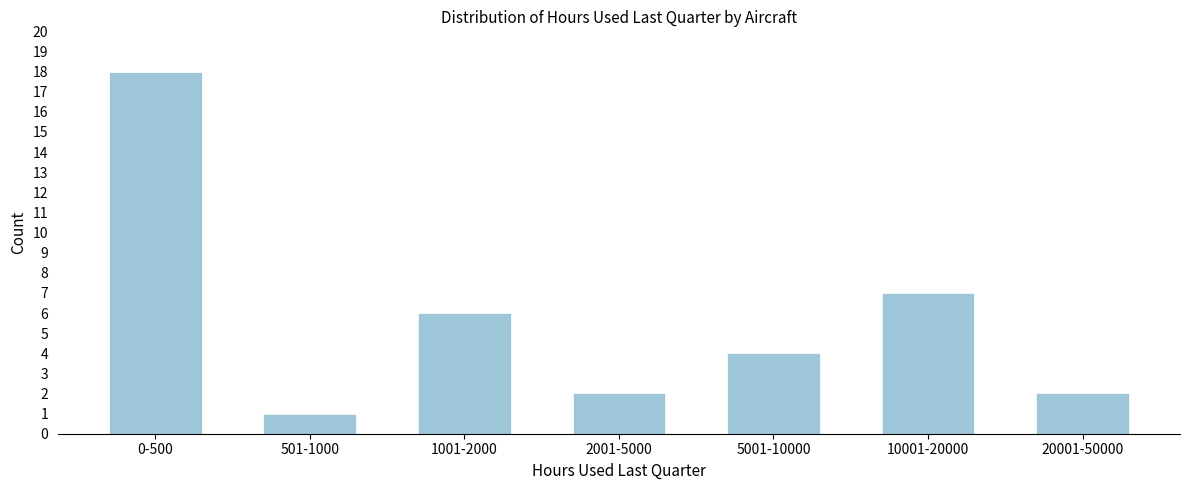

Reading left to right, transcribe all the data shown in this chart.

0-500=18	501-1000=1	1001-2000=6	2001-5000=2	5001-10000=4	10001-20000=7	20001-50000=2